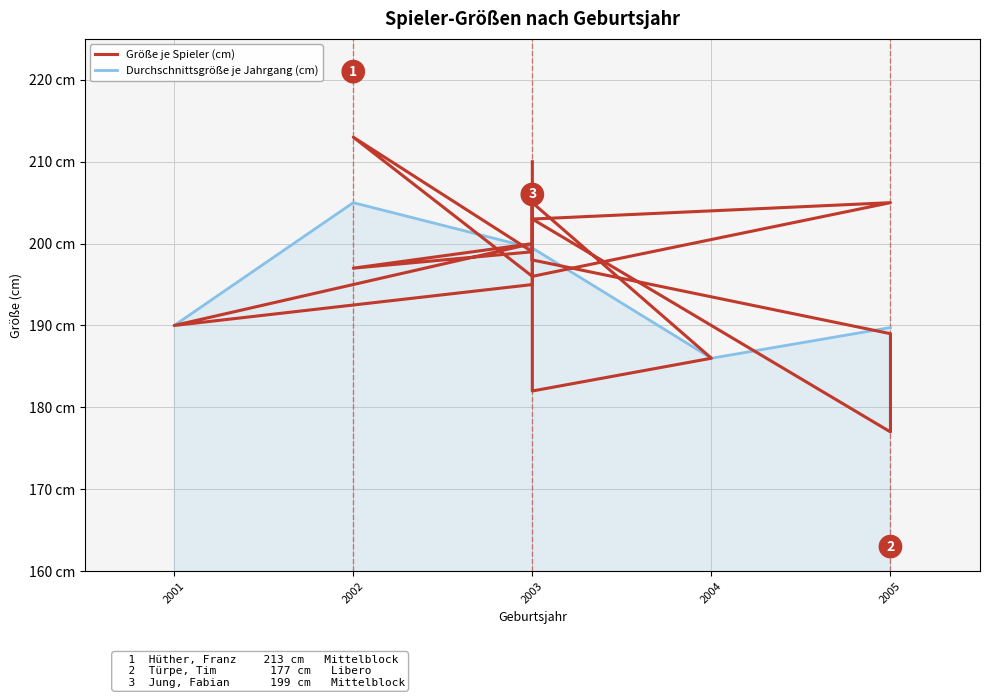

How many data points does each series have?

21